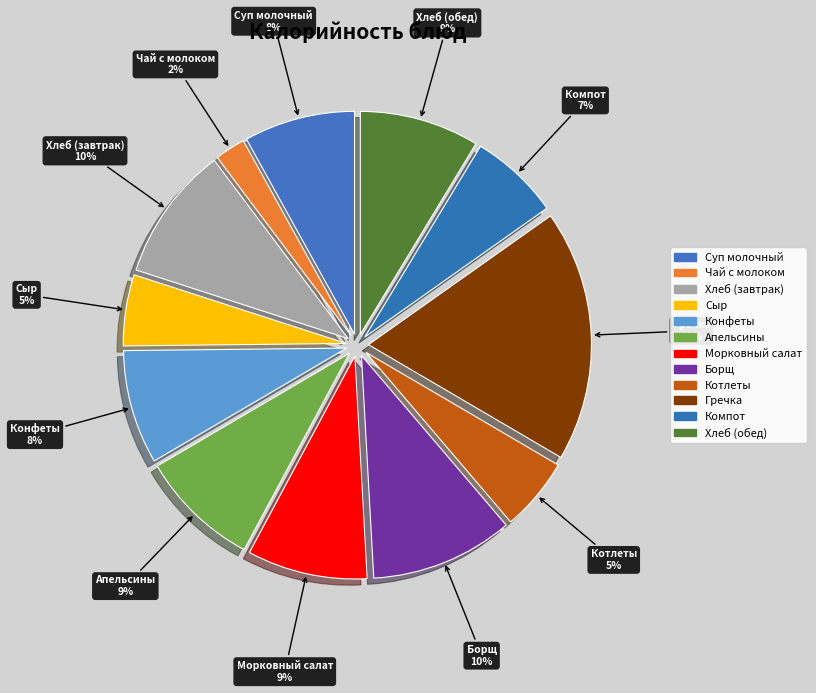

What is the ratio of the value at Апельсины to the value at Гречка?

0.5